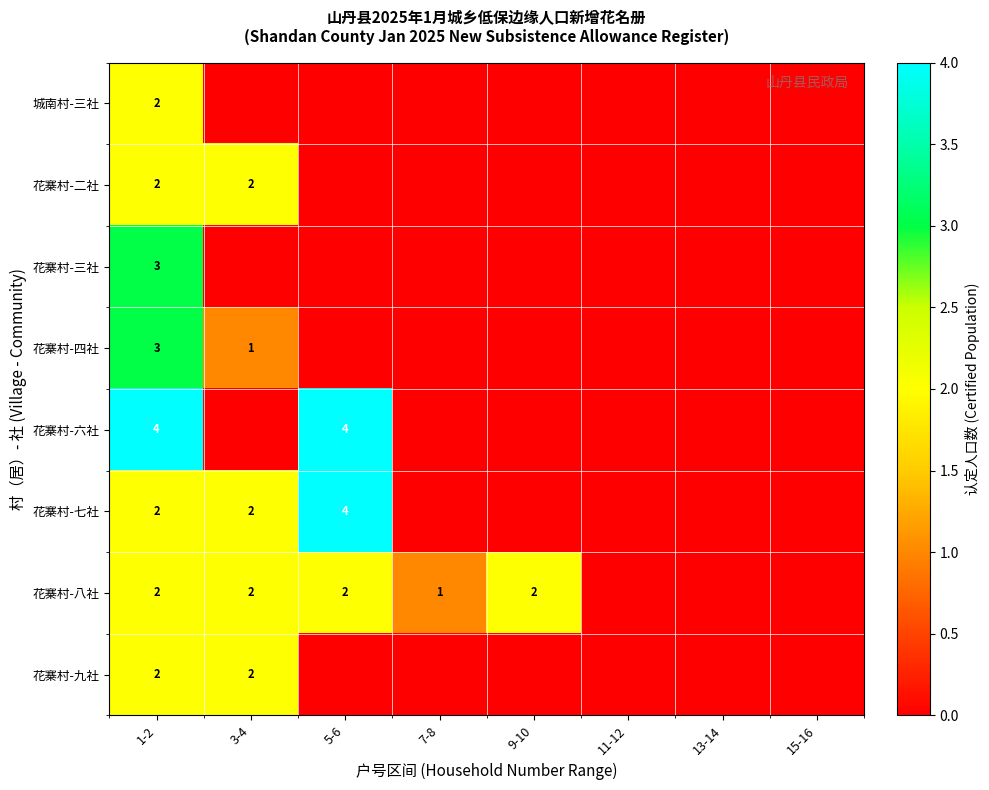

The 花寨村-二社 series shows 2 at 1-2. True or false?

True